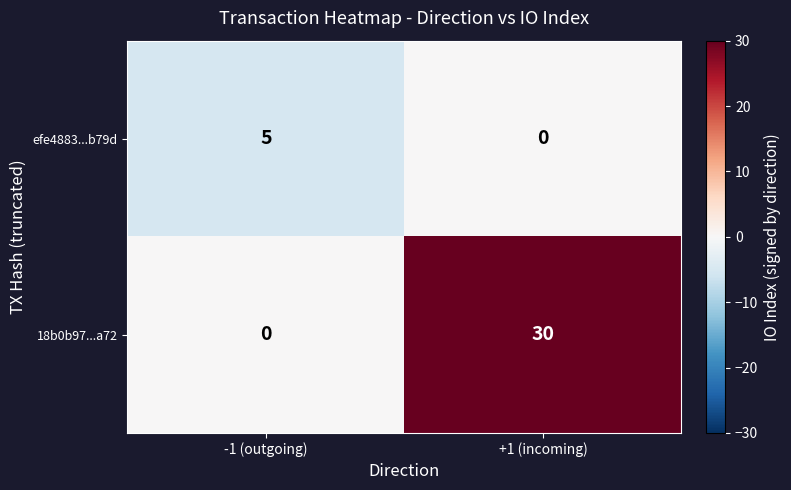

How many distinct data groups are displayed?

2